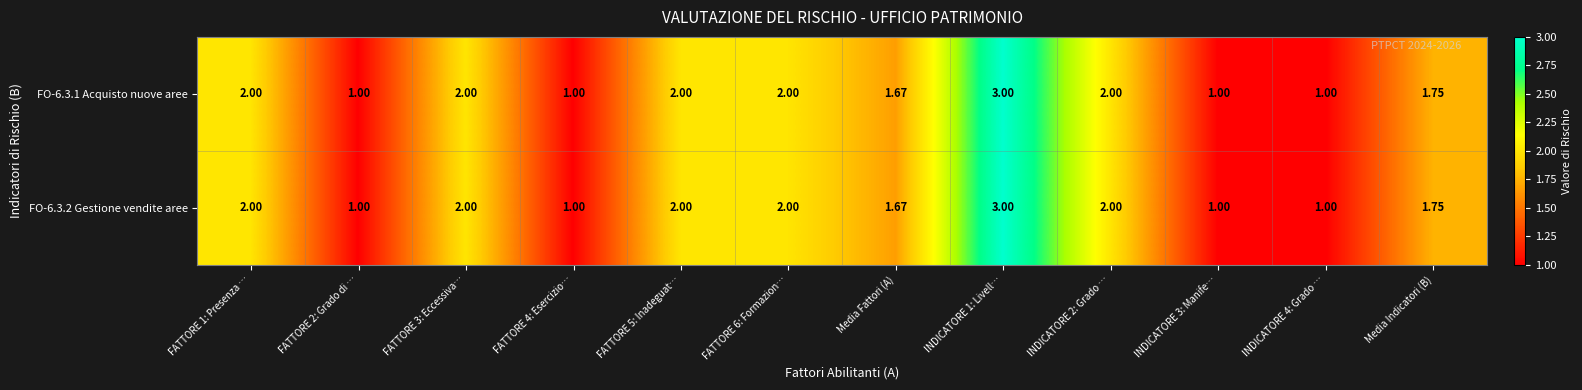

Is the value of FO-6.3.2 Gestione vendite aree at Media Indicatori (B) greater than the value of FO-6.3.1 Acquisto nuove aree at INDICATORE 2: Grado …?

No